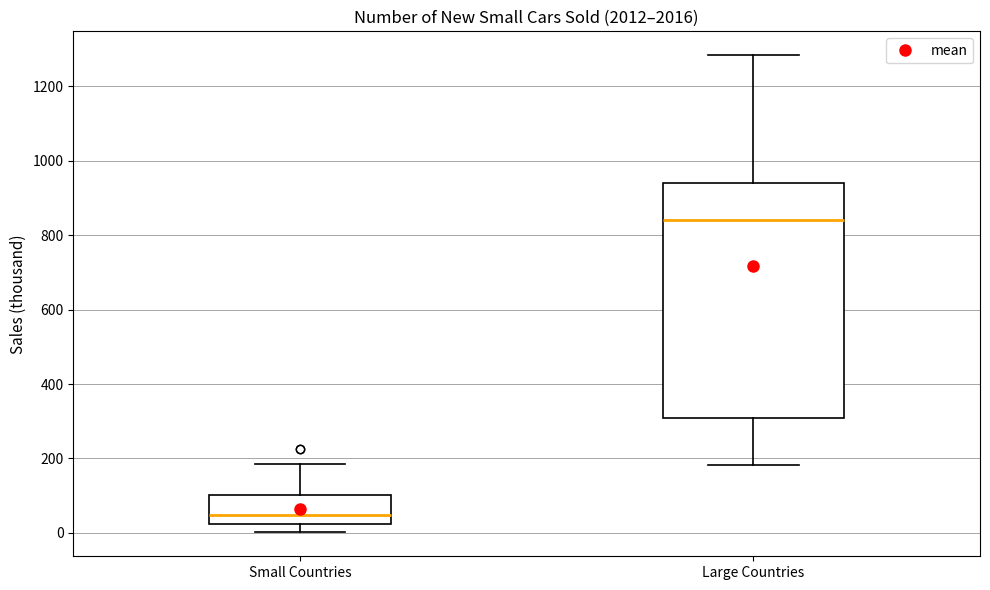

Reading left to right, transcribe this box plot: for each box, give where its median line is, the range the box spans, and where its two whiskers end, as read against the y-axis. The values are not printed on the chart, so give them approximately, as read against the axis.

Small Countries: median 40, box 20 to 100, whiskers 0 to 180
Large Countries: median 840, box 300 to 940, whiskers 180 to 1280